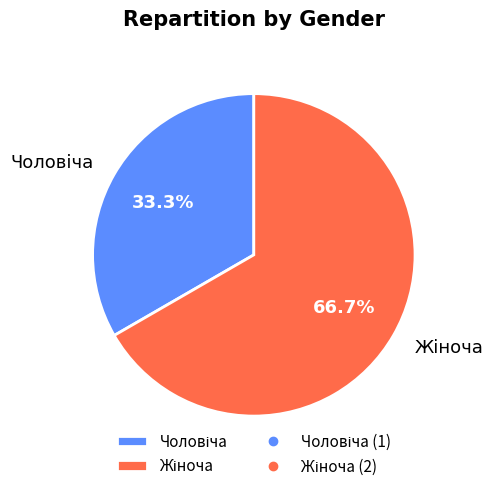

Count the number of slices in the pie.

2